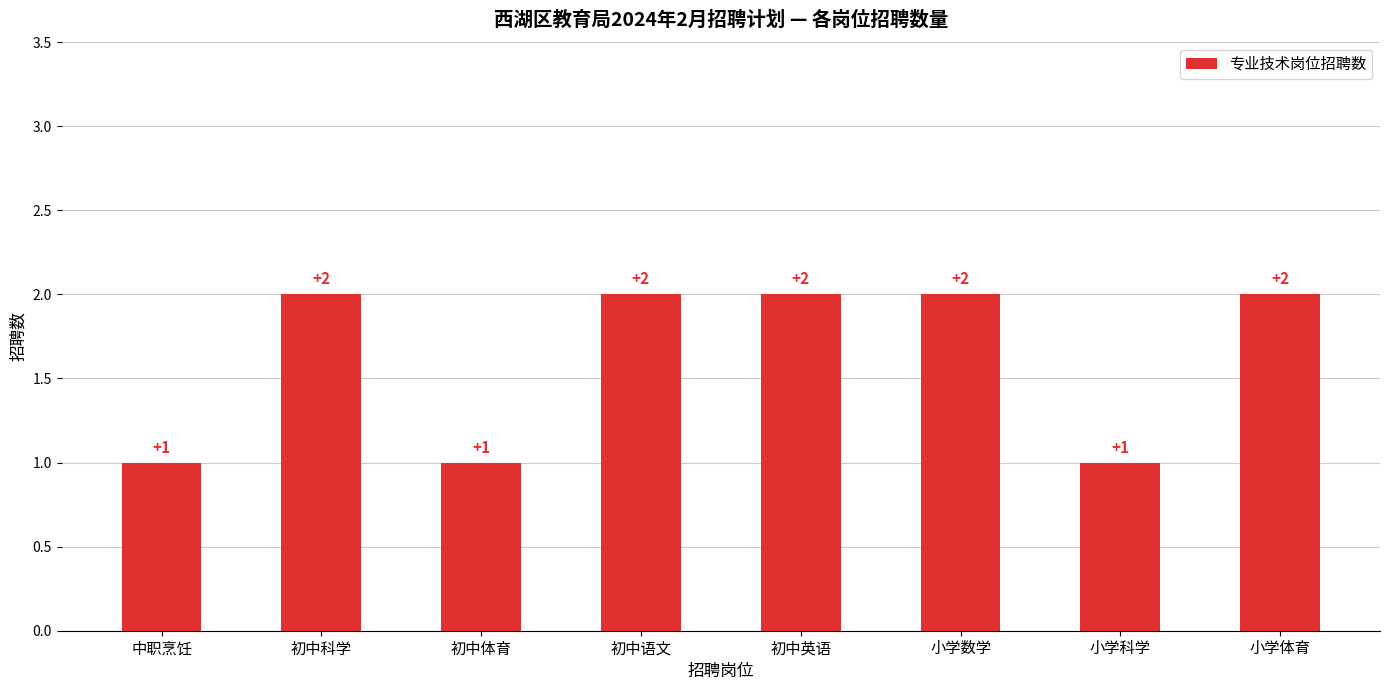

Count the values in the range 1 to 2.

8